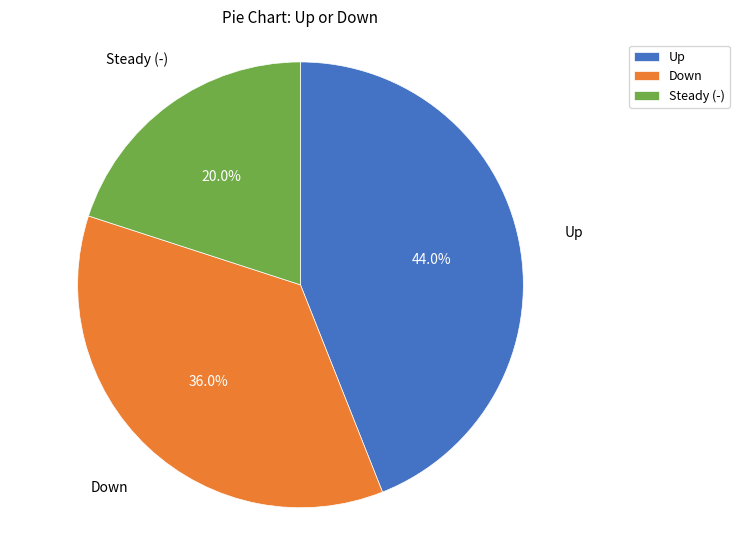

Is there a majority slice in this chart?

No